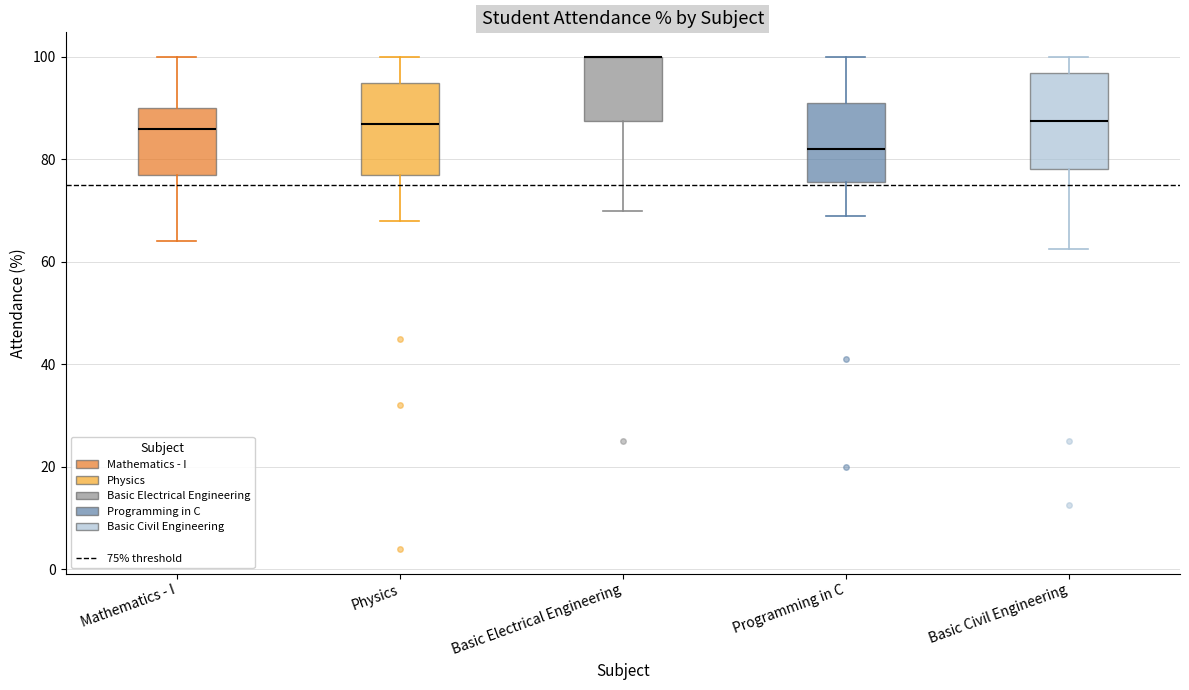

Reading left to right, transcribe this box plot: for each box, give where its median line is, the range the box spans, and where its two whiskers end, as read against the y-axis. The values are not printed on the chart, so give them approximately, as read against the axis.

Mathematics - I: median 86, box 78 to 90, whiskers 64 to 100
Physics: median 88, box 78 to 96, whiskers 68 to 100
Basic Electrical Engineering: median 100 (drawn on the box's upper edge), box 88 to 100, whiskers 70 to 100
Programming in C: median 82, box 76 to 92, whiskers 70 to 100
Basic Civil Engineering: median 88, box 78 to 96, whiskers 62 to 100